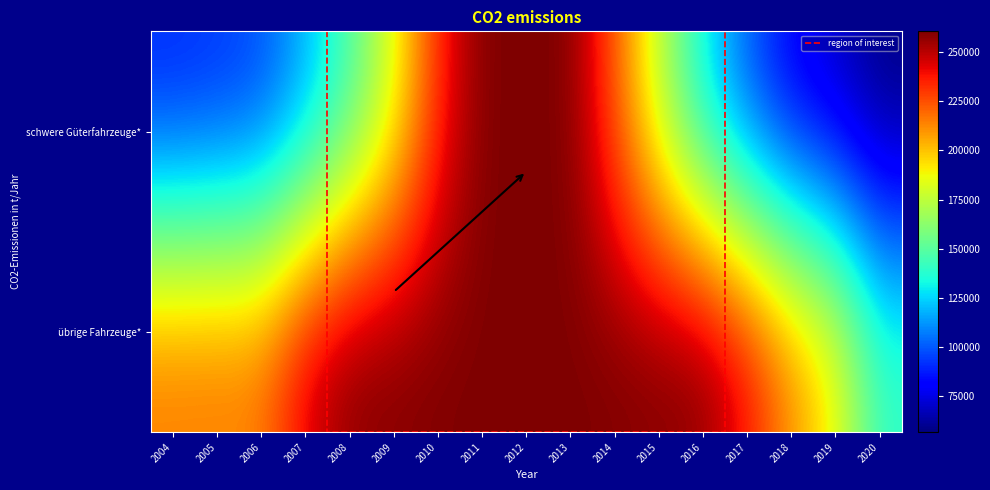

Reading left to right, extract all data points from this chart.

schwere Güterfahrzeuge*: 86524.4	86134.1	83369.6	87570.8	88962.4	85299.9	89917.8	89125.1	85171.4	81127.0	78830.1	76983.8	72811.1	70835.5	66379.3	64635.2	55198.4
übrige Fahrzeuge*: 215987.8	212611.8	202941.0	211507.0	207706.9	216471.2	215749.8	217278.4	211921.2	213405.2	208967.3	207415.0	207923.3	206268.4	198680.7	186442.5	140259.1